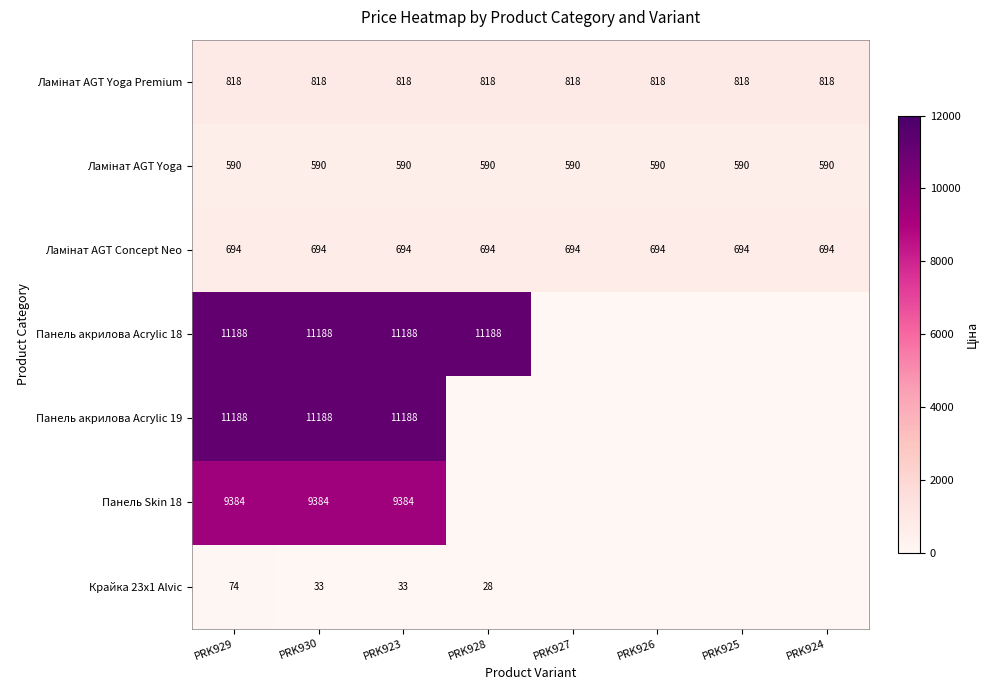

What is the total value across all series at PRK929?

33936